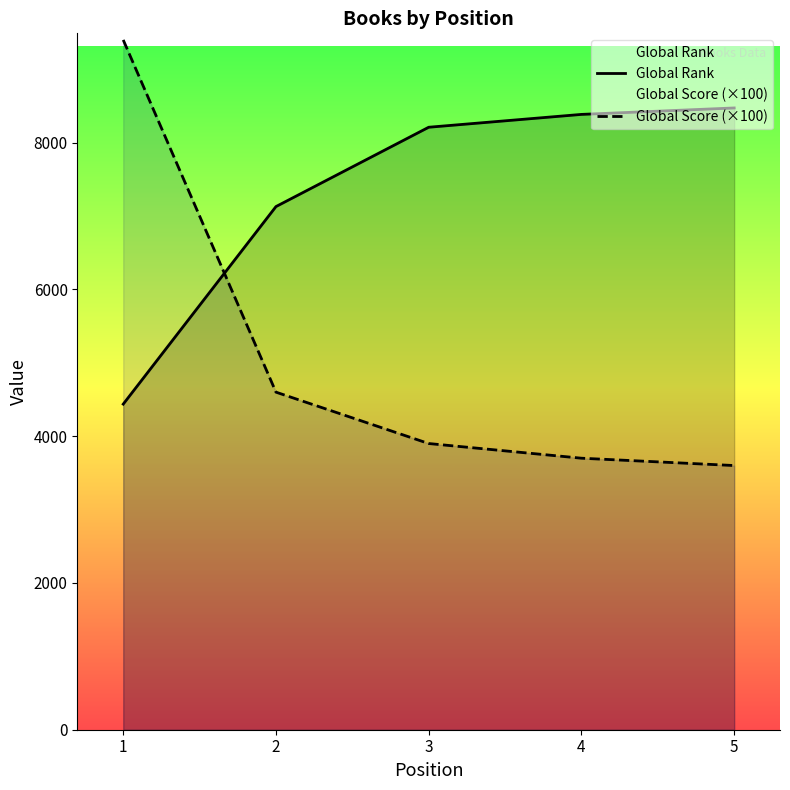

How many lines are shown in the chart?

2